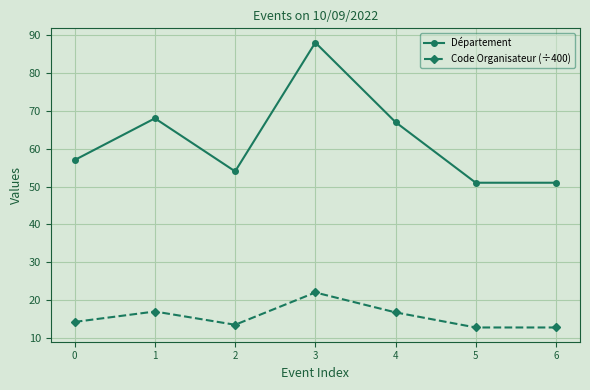

List the series in order of their peak value, highest first.

Département, Code Organisateur (÷400)